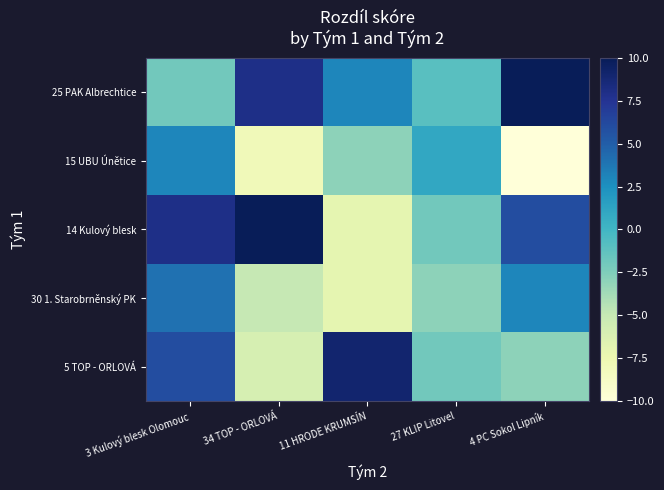

Reading left to right, list all the values displayed in this chart.

25 PAK Albrechtice: 3 Kulový blesk Olomouc=-2	34 TOP - ORLOVÁ=8	11 HRODE KRUMSÍN=3	27 KLIP Litovel=-1	4 PC Sokol Lipník=10
15 UBU Únětice: 3 Kulový blesk Olomouc=3	34 TOP - ORLOVÁ=-8	11 HRODE KRUMSÍN=-3	27 KLIP Litovel=1	4 PC Sokol Lipník=-10
14 Kulový blesk: 3 Kulový blesk Olomouc=8	34 TOP - ORLOVÁ=10	11 HRODE KRUMSÍN=-7	27 KLIP Litovel=-2	4 PC Sokol Lipník=6
30 1. Starobrněnský PK: 3 Kulový blesk Olomouc=4	34 TOP - ORLOVÁ=-5	11 HRODE KRUMSÍN=-7	27 KLIP Litovel=-3	4 PC Sokol Lipník=3
5 TOP - ORLOVÁ: 3 Kulový blesk Olomouc=6	34 TOP - ORLOVÁ=-6	11 HRODE KRUMSÍN=9	27 KLIP Litovel=-2	4 PC Sokol Lipník=-3